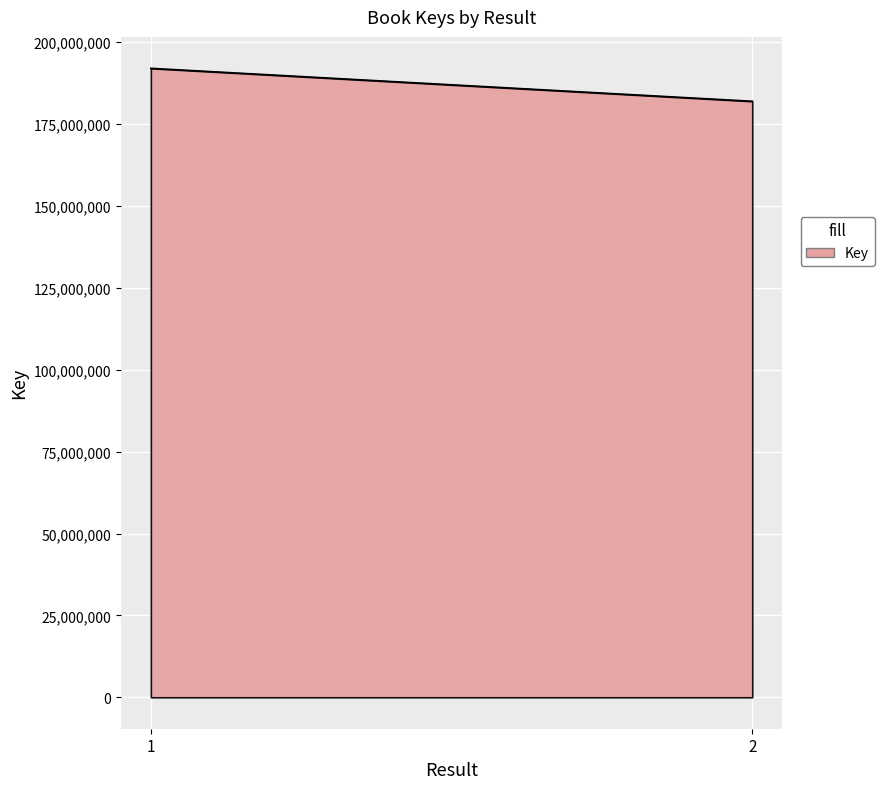

Reading left to right, extract all data points from this chart.

192032645	181972539